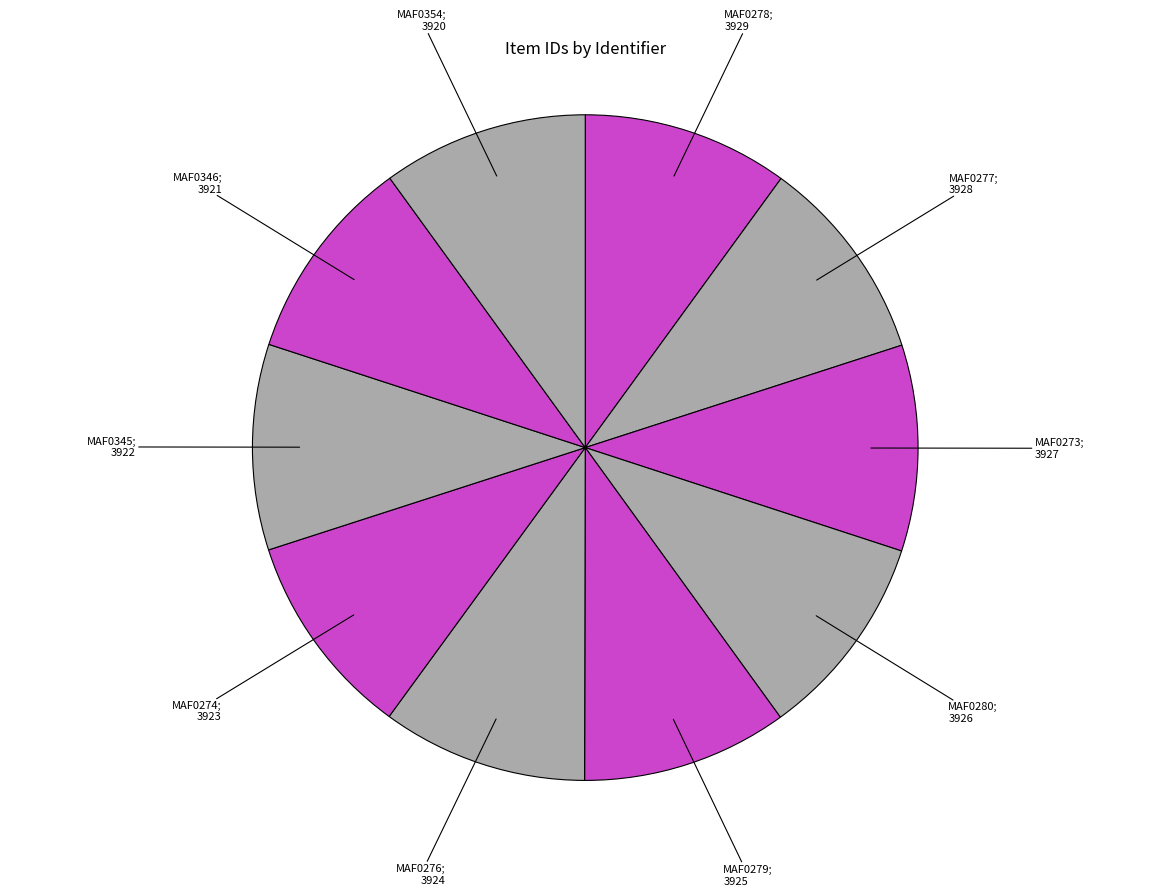

How many slices are in this pie chart?

10